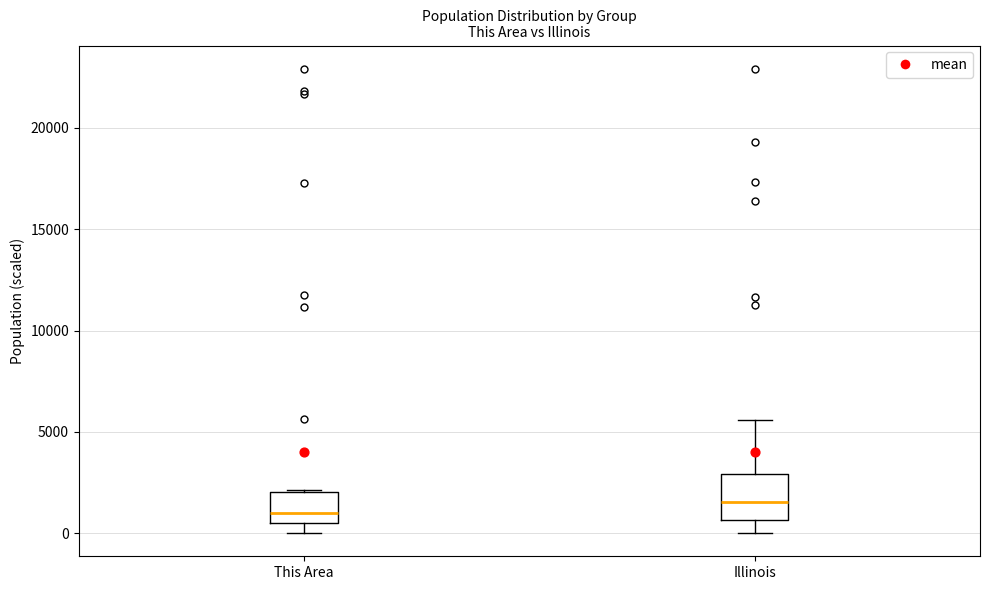

Where does the median line of the box for This Area sit on the y-axis? The values are not printed on the chart, so give them approximately, as read against the axis.

1000